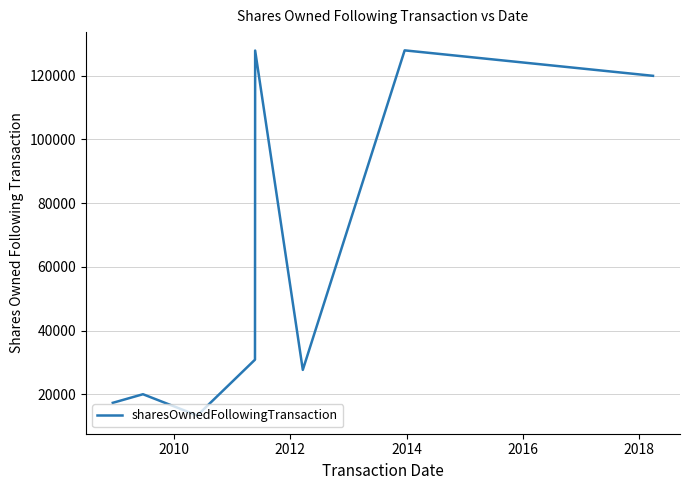

Does the chart have visible grid lines?

Yes